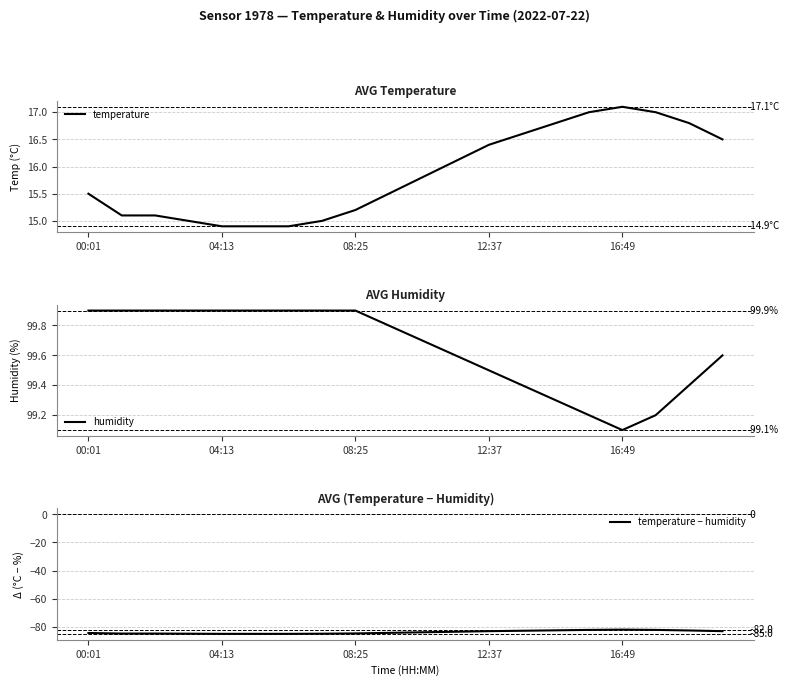

Where is humidity nearest to the value 99?

16:49